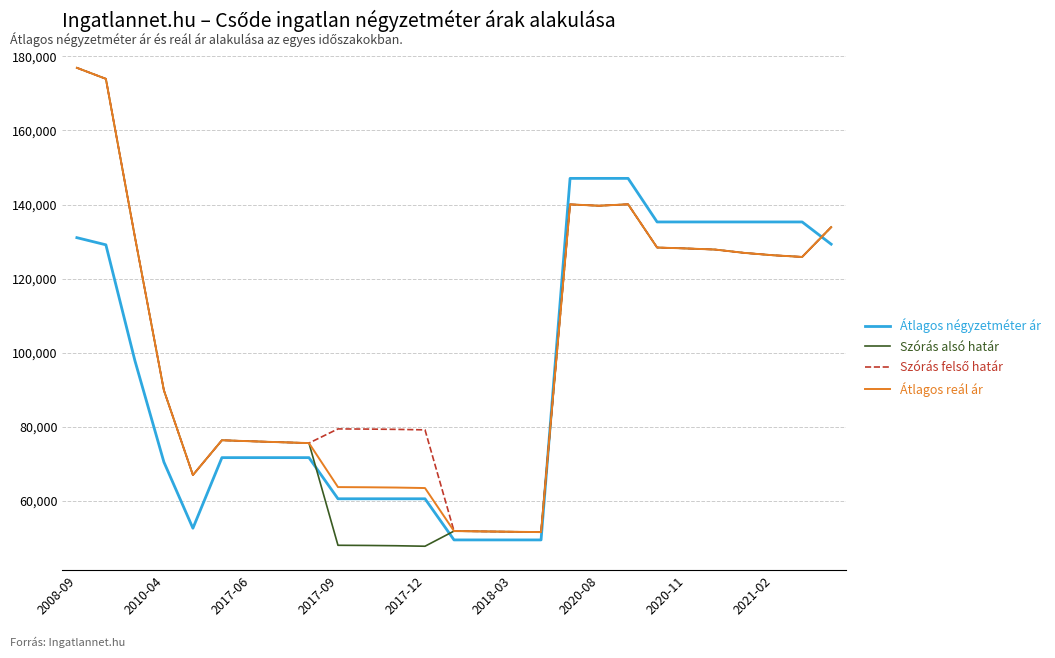

What is the smallest value displayed?

47746